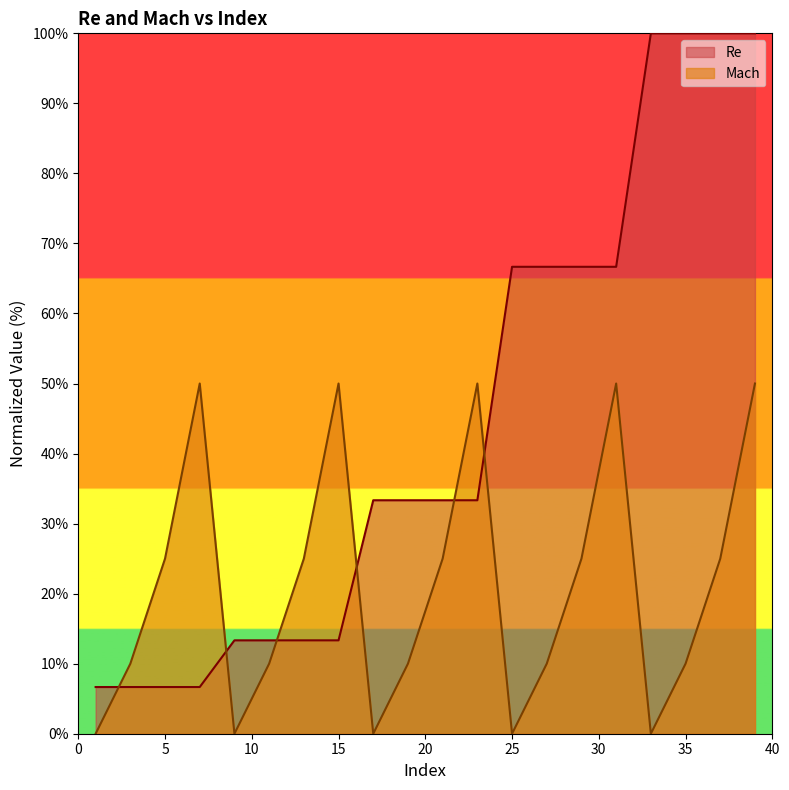

How many times do Mach and Re cross each other?

6